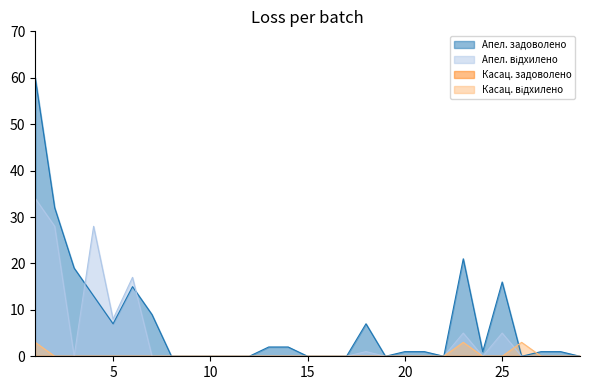

Which series has the largest total across all categories?

Апел. задоволено